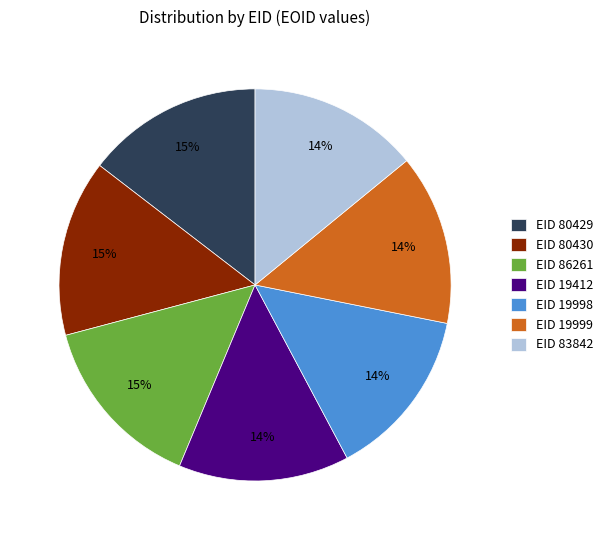

What is the ratio of the value at EID 19998 to the value at EID 19999?

1.0